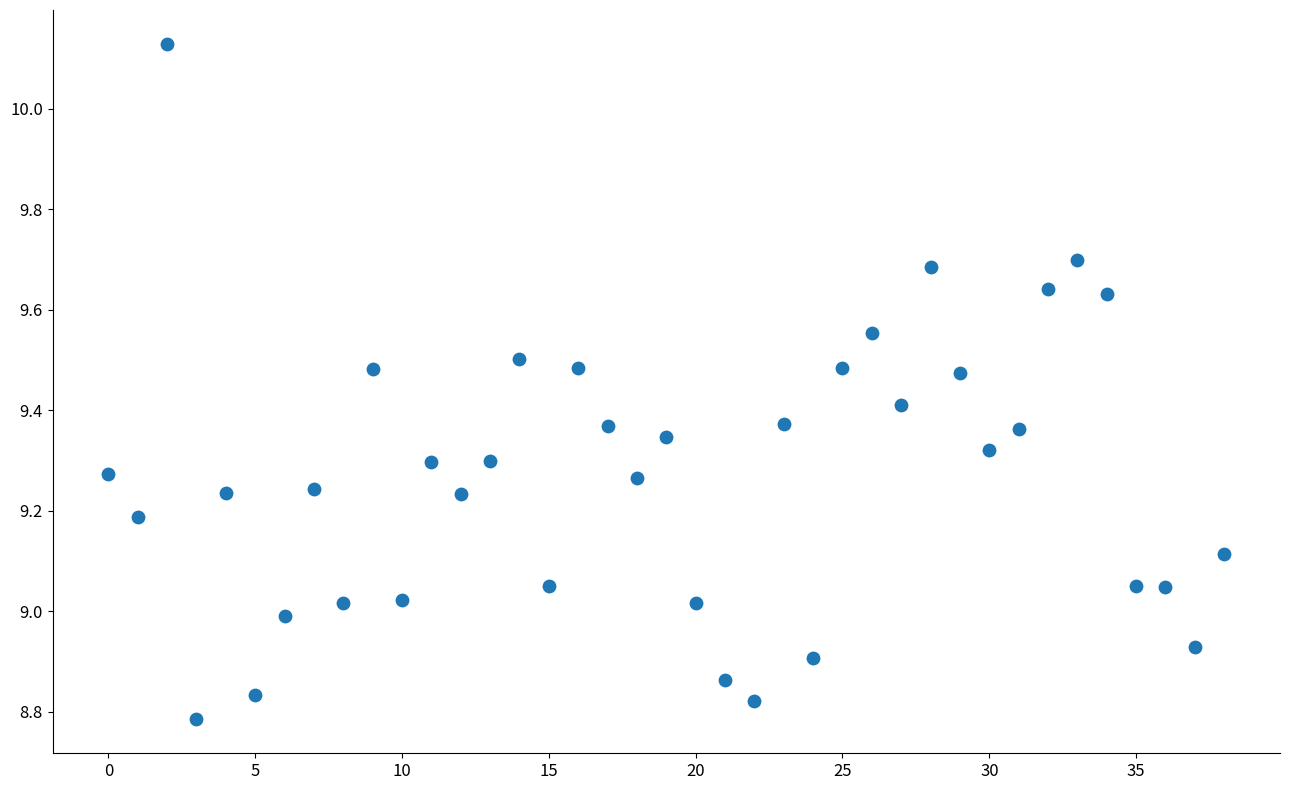

What is the range of Y values (max minus min)?

1.3